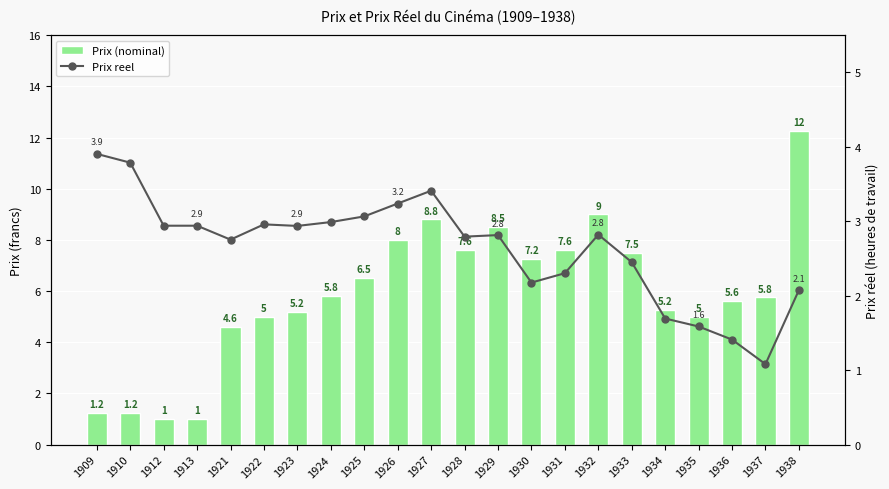

What are all the series names shown in the legend?

Prix (nominal), Prix reel